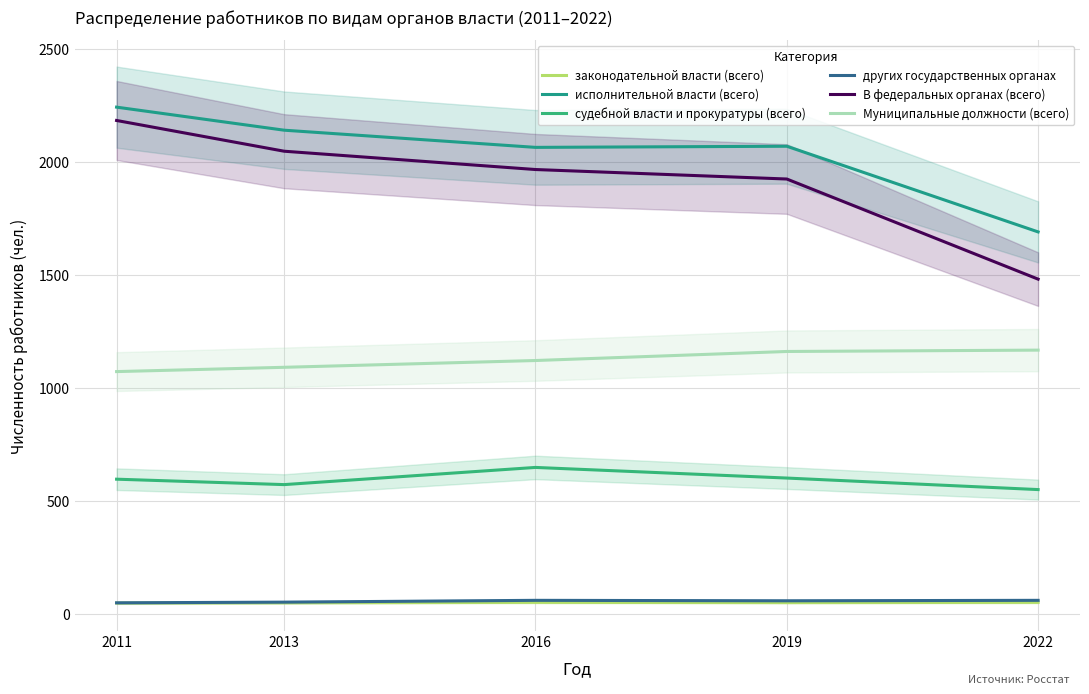

What is the sum of the других государственных органах values at 2011 and 2022?

111